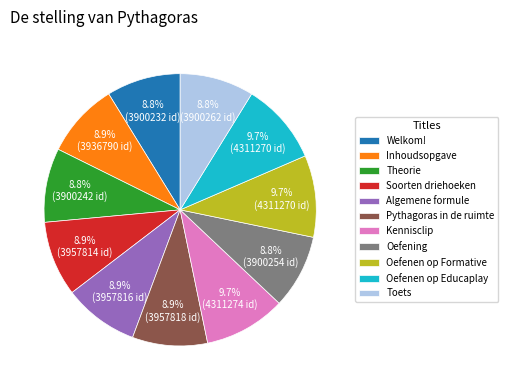

Is the sum of Inhoudsopgave and Oefening greater than half?

No